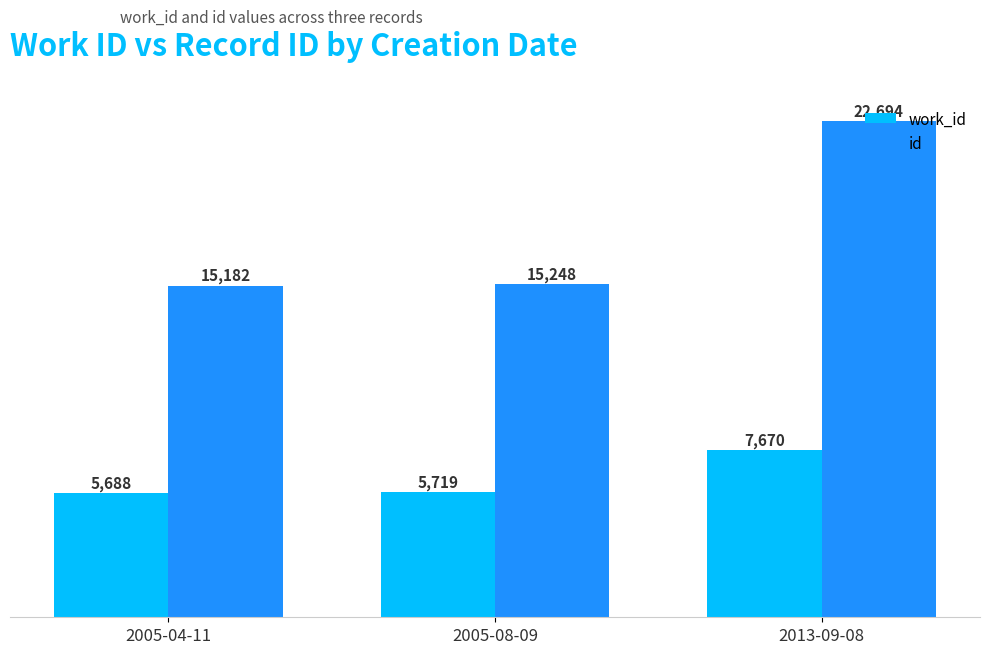

Reading left to right, transcribe all the data shown in this chart.

work_id: 2005-04-11=5688	2005-08-09=5719	2013-09-08=7670
id: 2005-04-11=15182	2005-08-09=15248	2013-09-08=22694